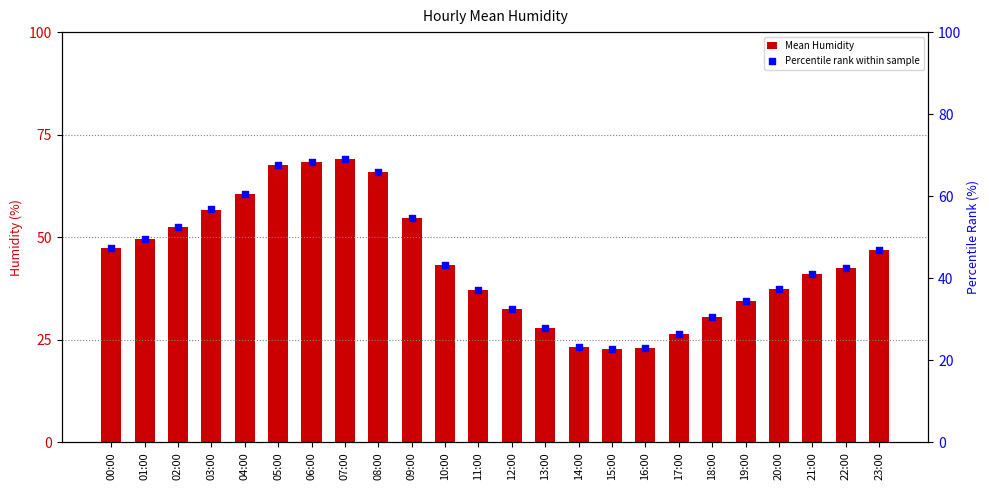

At how many categories does at least one series exceed 35?

16